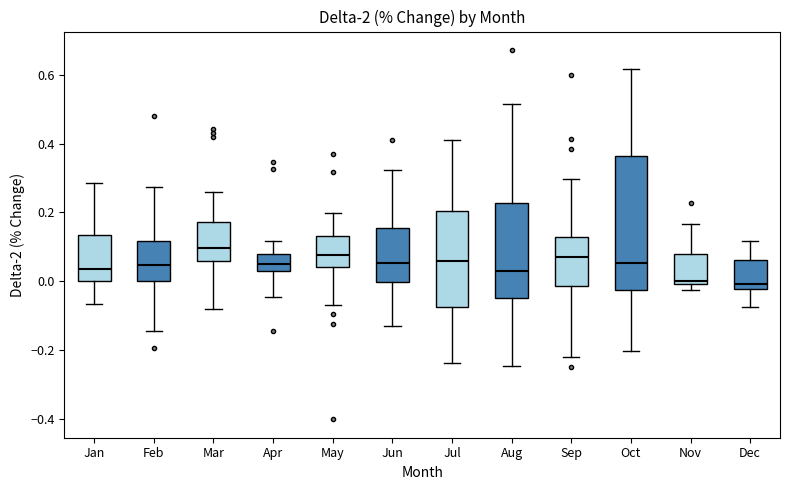

Reading left to right, transcribe this box plot: for each box, give where its median line is, the range the box spans, and where its two whiskers end, as read against the y-axis. The values are not printed on the chart, so give them approximately, as read against the axis.

Jan: median 0.04, box 0.00 to 0.14, whiskers -0.06 to 0.28
Feb: median 0.04, box 0.00 to 0.12, whiskers -0.14 to 0.28
Mar: median 0.10, box 0.06 to 0.18, whiskers -0.08 to 0.26
Apr: median 0.04, box 0.02 to 0.08, whiskers -0.04 to 0.12
May: median 0.08, box 0.04 to 0.14, whiskers -0.08 to 0.20
Jun: median 0.06, box 0.00 to 0.16, whiskers -0.14 to 0.32
Jul: median 0.06, box -0.08 to 0.20, whiskers -0.24 to 0.40
Aug: median 0.02, box -0.04 to 0.22, whiskers -0.24 to 0.52
Sep: median 0.08, box -0.02 to 0.12, whiskers -0.22 to 0.30
Oct: median 0.06, box -0.02 to 0.36, whiskers -0.20 to 0.62
Nov: median 0.00 (just above the box's lower edge), box 0.00 to 0.08, whiskers -0.02 to 0.16
Dec: median 0.00, box -0.02 to 0.06, whiskers -0.08 to 0.12